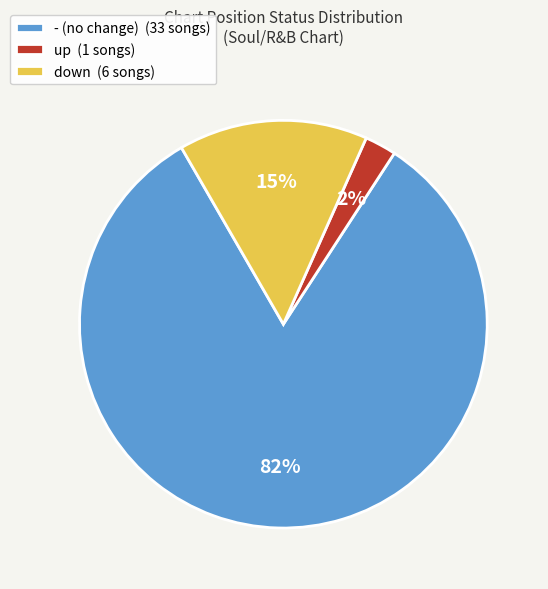

Do down (6 songs) and - (no change) (33 songs) together represent more than half of the pie?

Yes